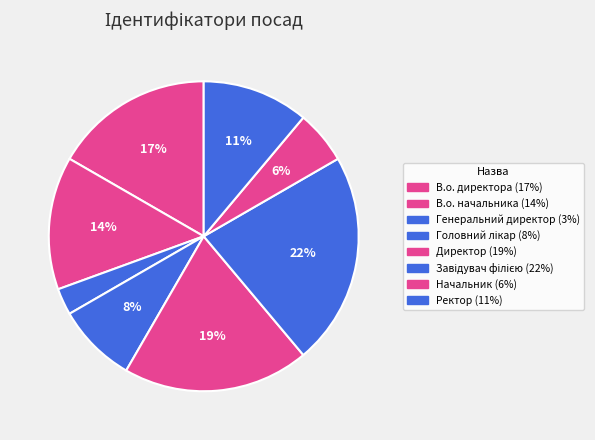

Does any single category account for the majority?

No